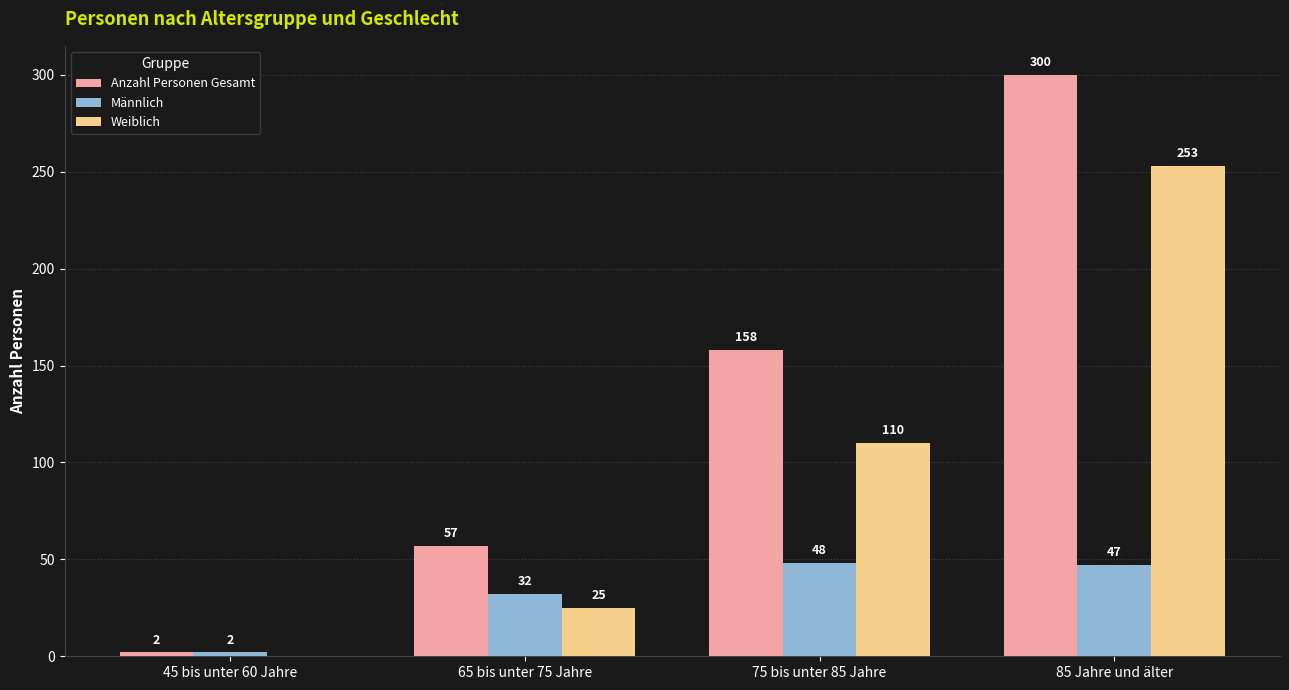

What is the total value across all series at 75 bis unter 85 Jahre?

316